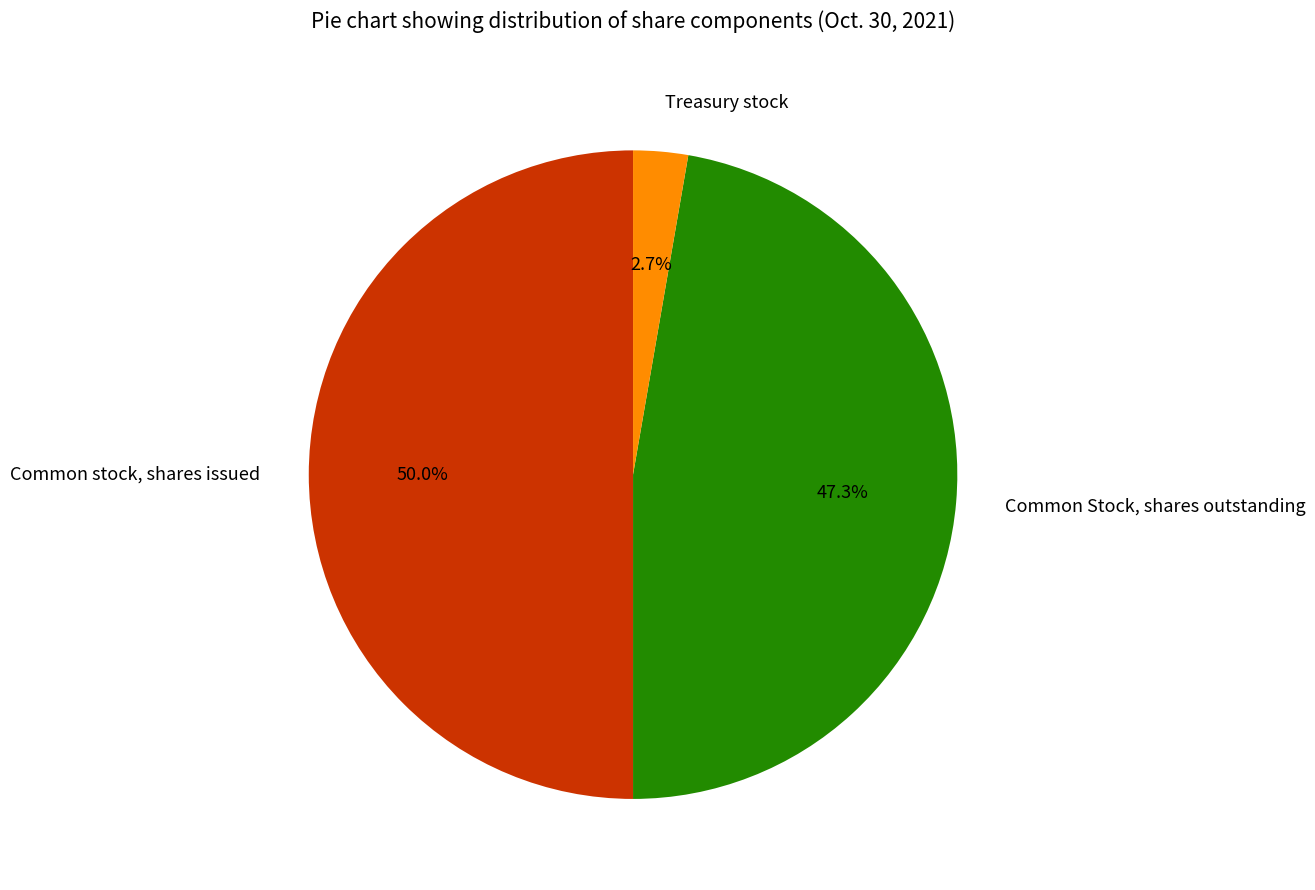

Rank the categories by value from highest to lowest.

Common stock, shares issued, Common Stock, shares outstanding, Treasury stock